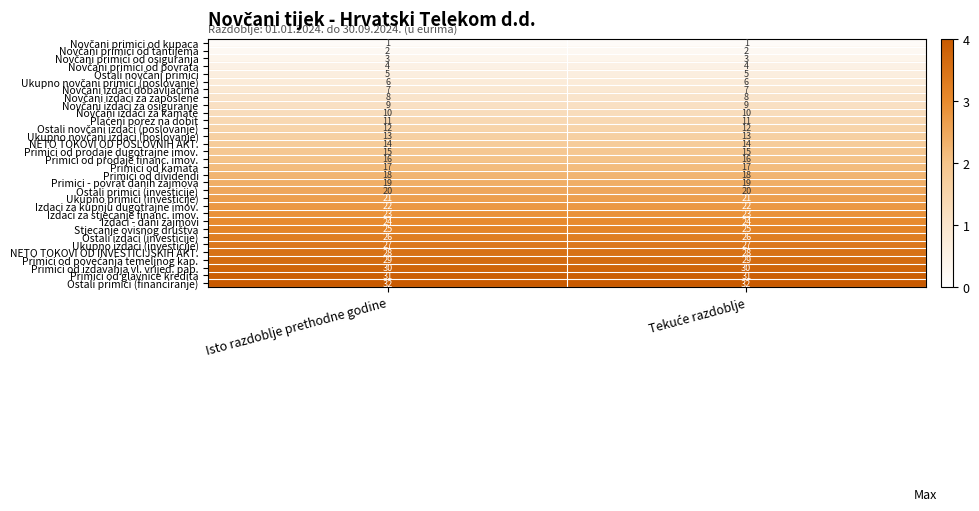

What is the lowest value of the Izdaci - dani zajmovi series?

24